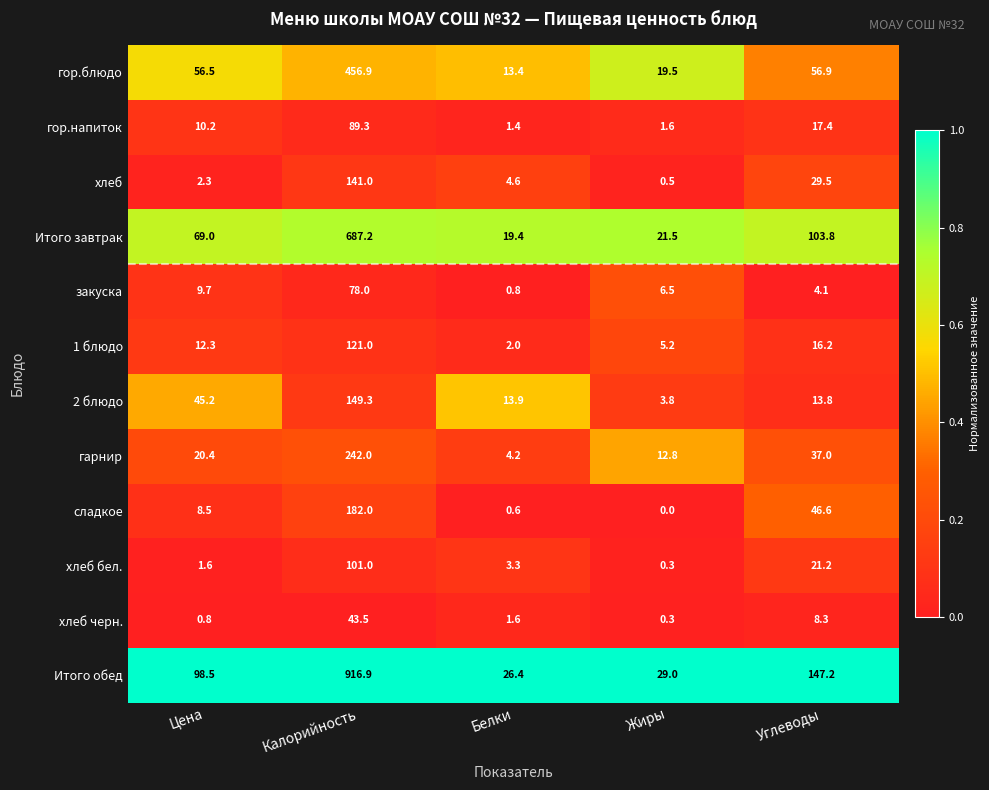

How many series are shown in this chart?

12